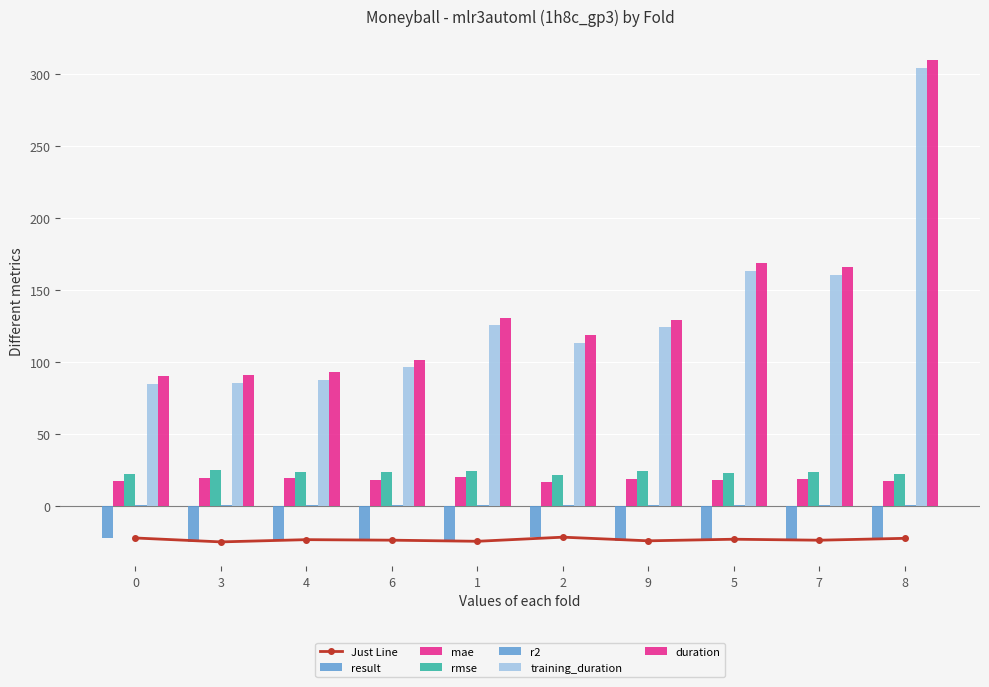

Which series changed the most between 0 and 8?

duration